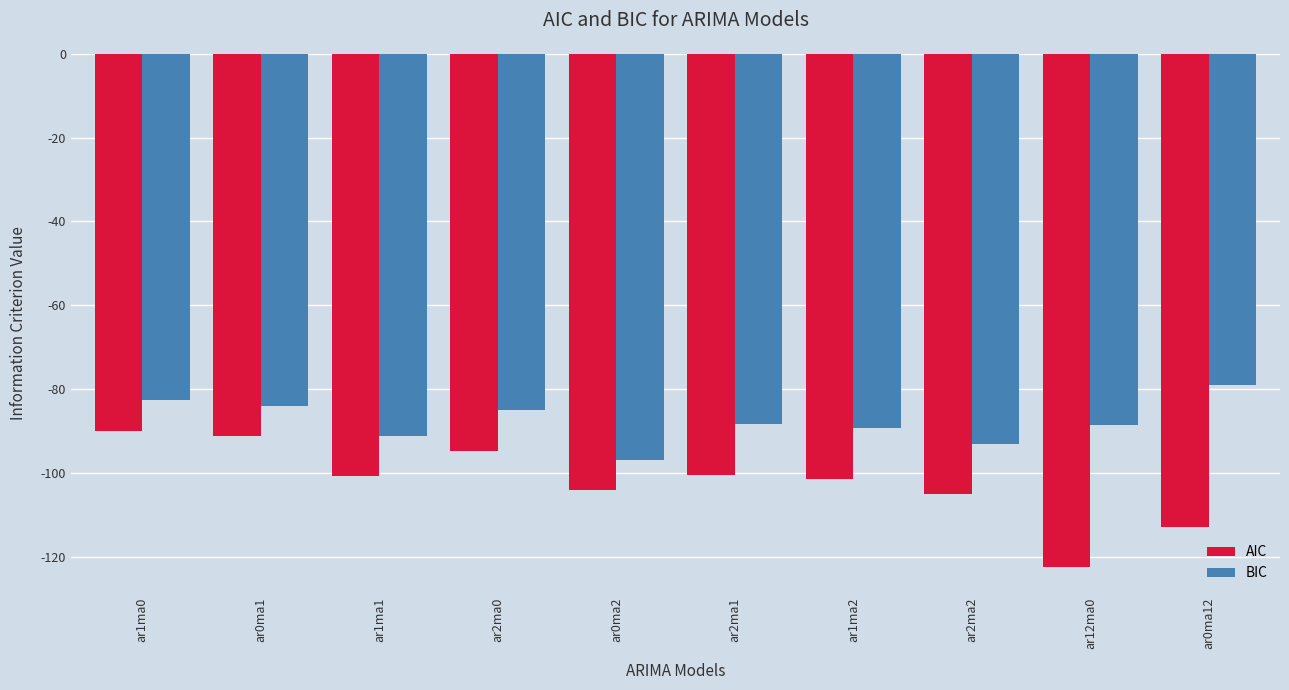

Which label corresponds to the largest value in the chart?

ar0ma12